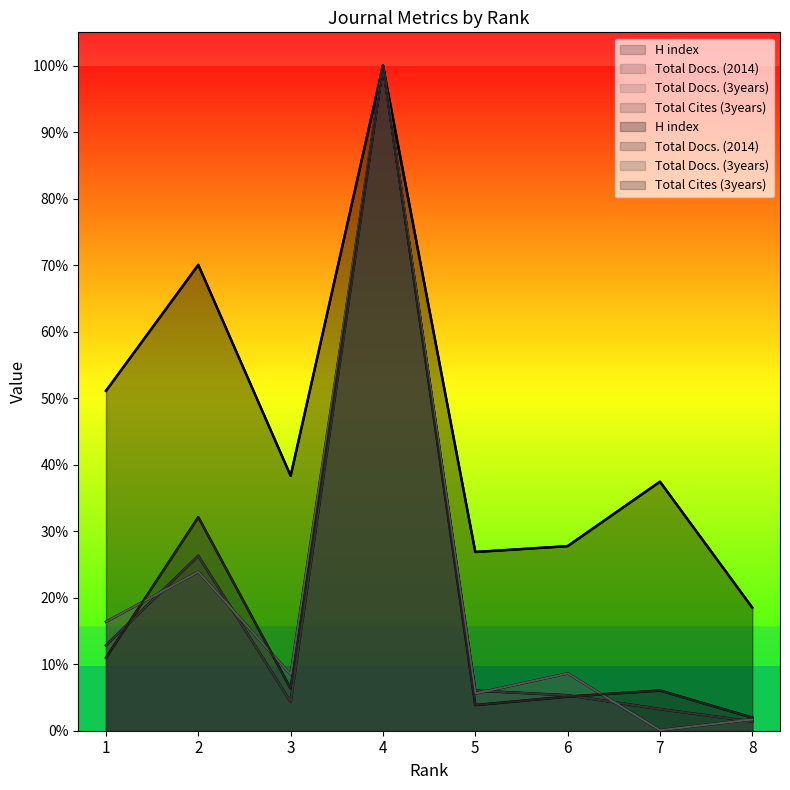

List the labels in order of Total Cites (3years) value, smallest first.

8, 5, 6, 7, 3, 1, 2, 4